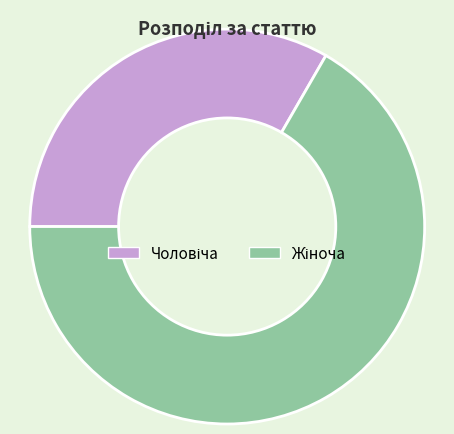

Is there a majority slice in this chart?

Yes